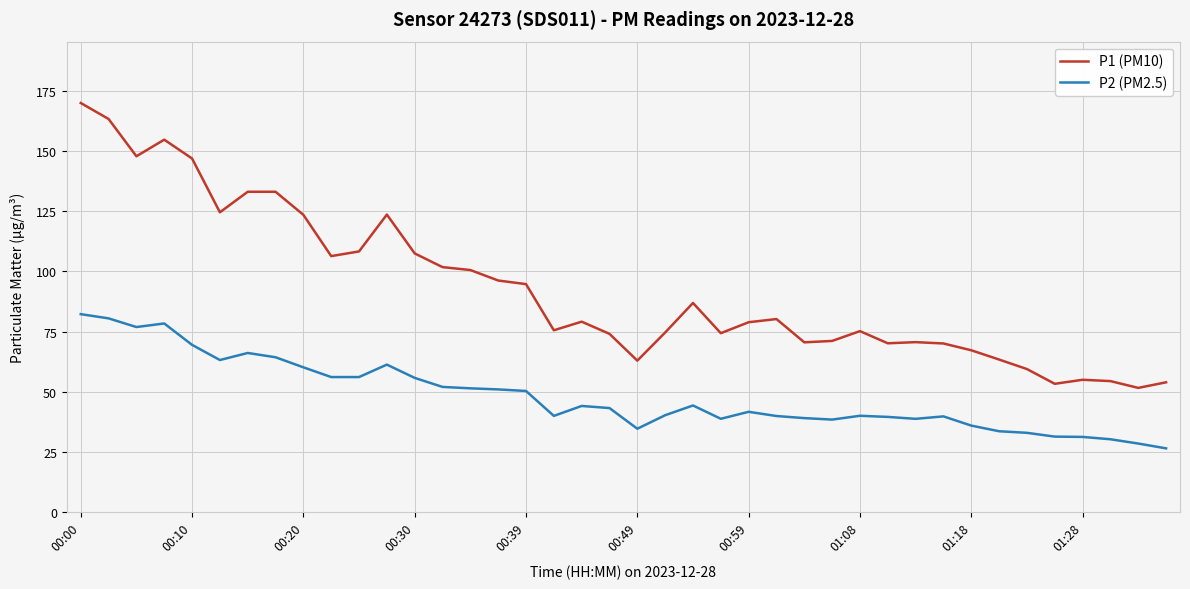

What is the highest value of the P1 (PM10) series?

169.9